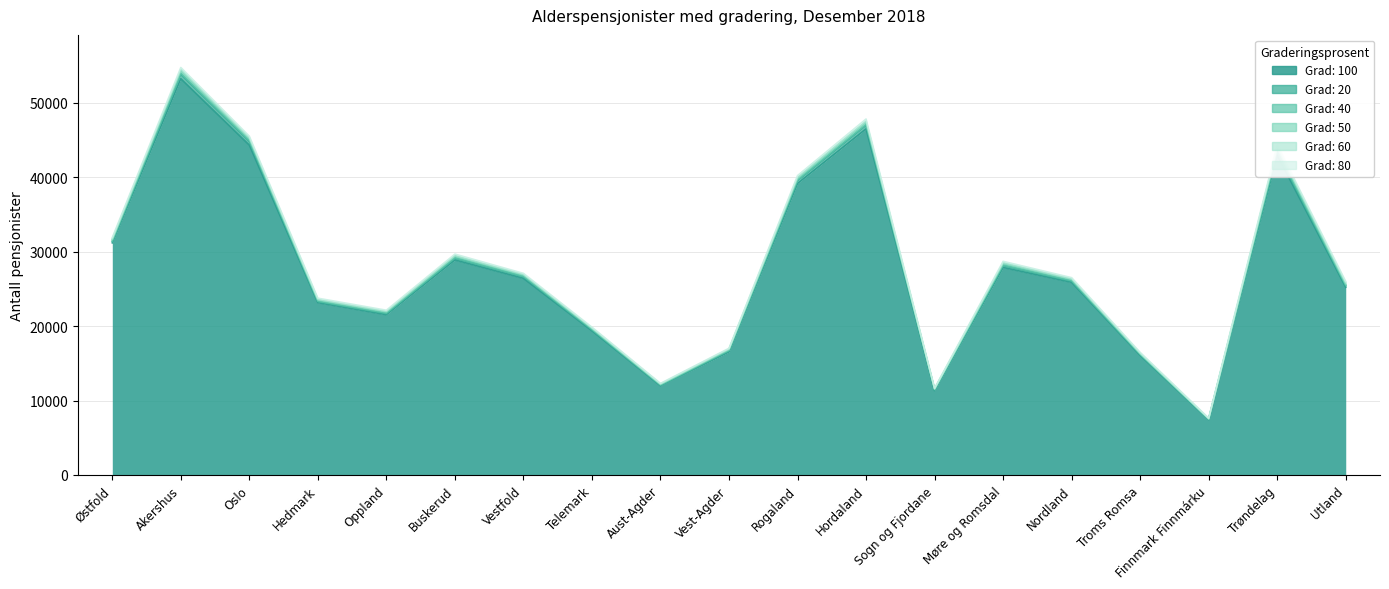

Where is Grad: 100 nearest to the value 30354?

Østfold